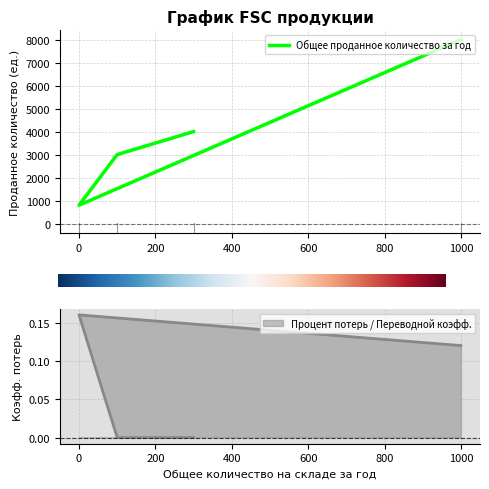

Where is Общее проданное количество за год nearest to the value 4400?

300